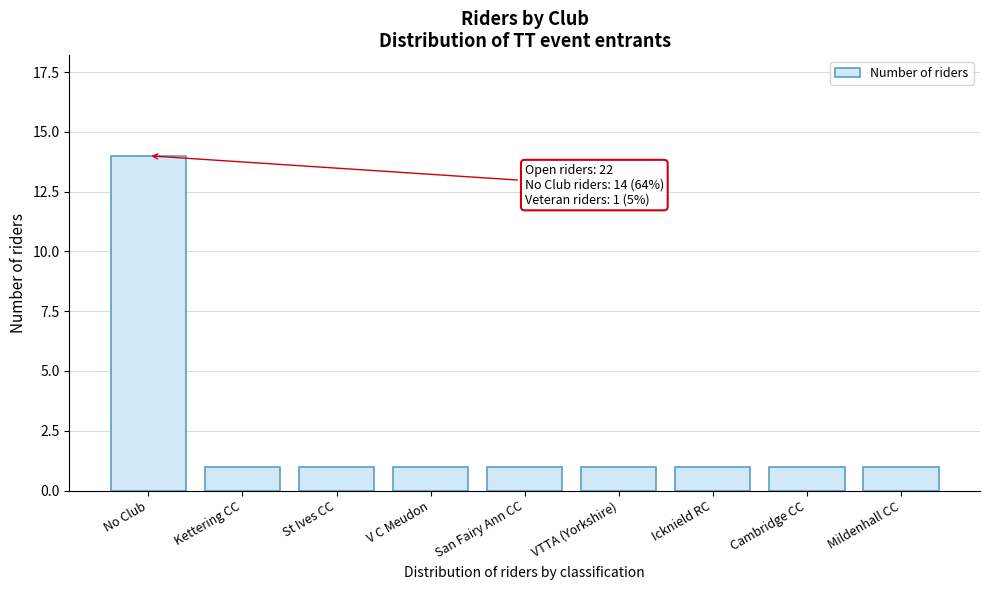

Reading right to left, extract all data points from this chart.

Mildenhall CC=1	Cambridge CC=1	Icknield RC=1	VTTA (Yorkshire)=1	San Fairy Ann CC=1	V C Meudon=1	St Ives CC=1	Kettering CC=1	No Club=14